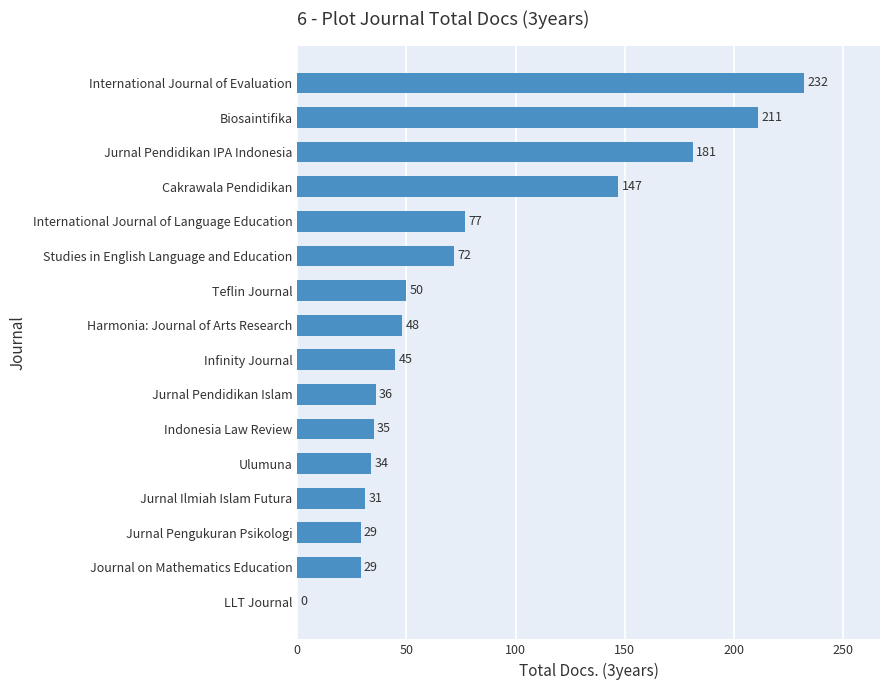

How many series are shown in this chart?

1